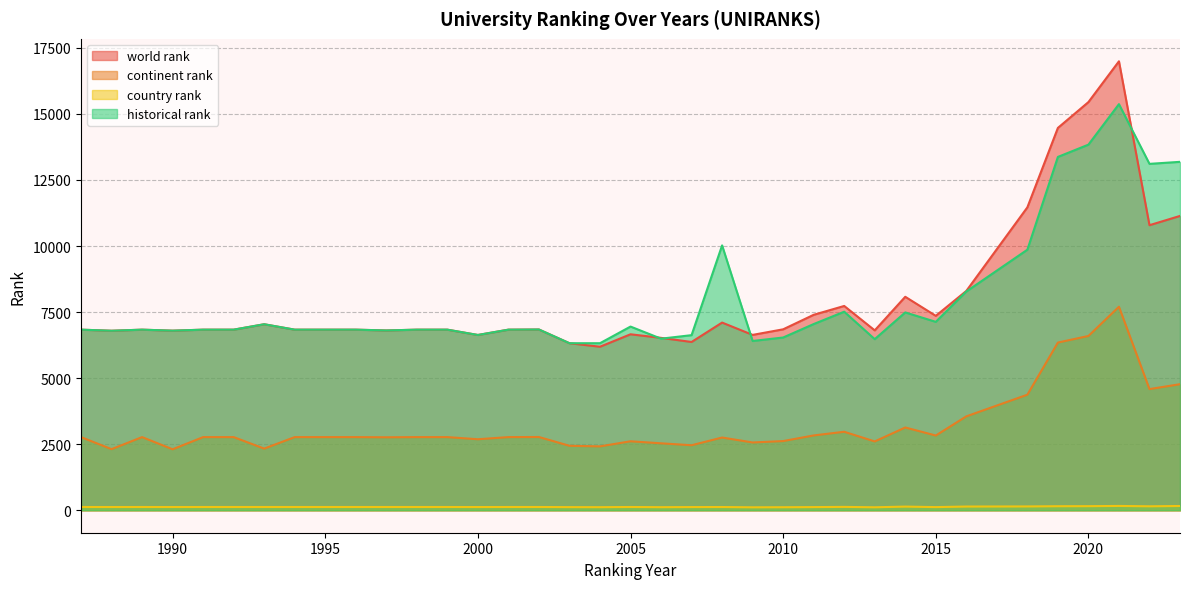

Is the value of historical rank at 2008 greater than the value of country rank at 2002?

Yes